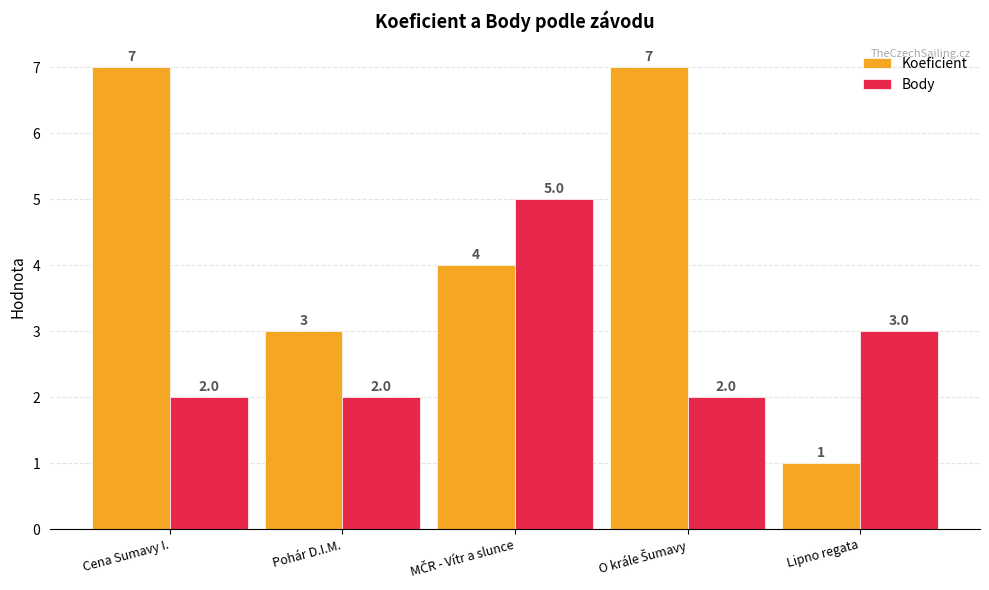

How many groups of bars are there?

5